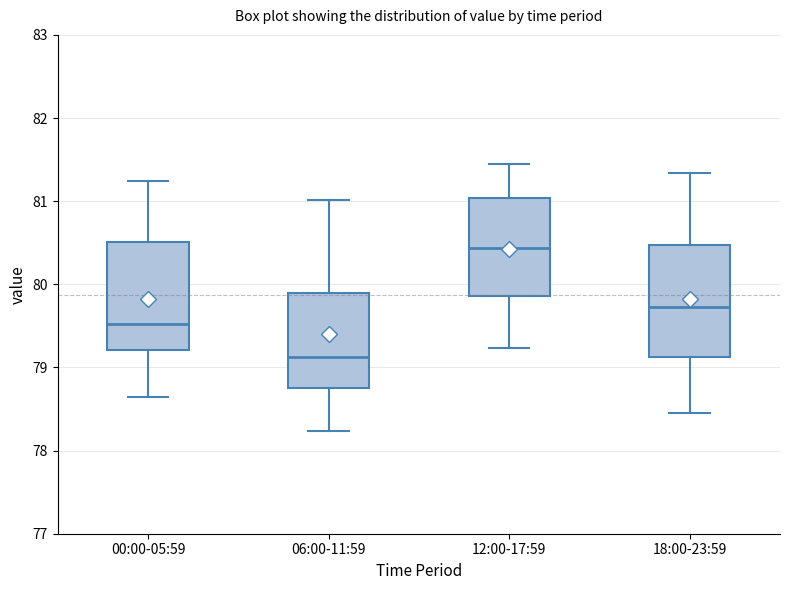

Reading left to right, transcribe this box plot: for each box, give where its median line is, the range the box spans, and where its two whiskers end, as read against the y-axis. The values are not printed on the chart, so give them approximately, as read against the axis.

00:00-05:59: median 79.5, box 79.2 to 80.5, whiskers 78.6 to 81.2
06:00-11:59: median 79.1, box 78.8 to 79.9, whiskers 78.2 to 81.0
12:00-17:59: median 80.4, box 79.9 to 81.0, whiskers 79.2 to 81.5
18:00-23:59: median 79.7, box 79.1 to 80.5, whiskers 78.5 to 81.3